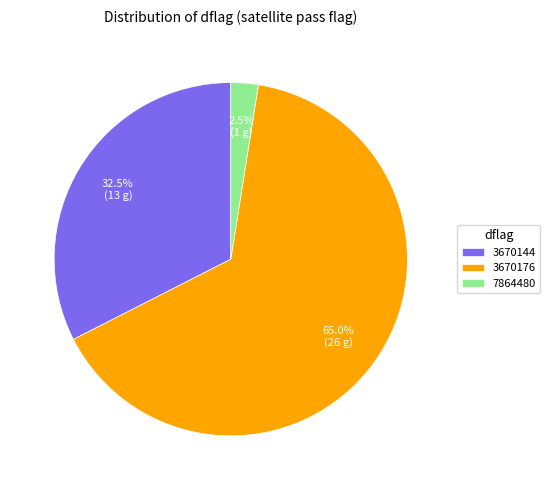

Approximately how many times larger is the value at 3670144 compared to 7864480?

13.0